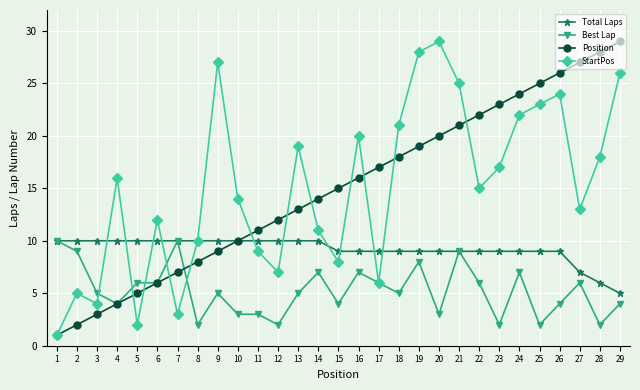

How many interior local peaks does the StartPos series have?

8